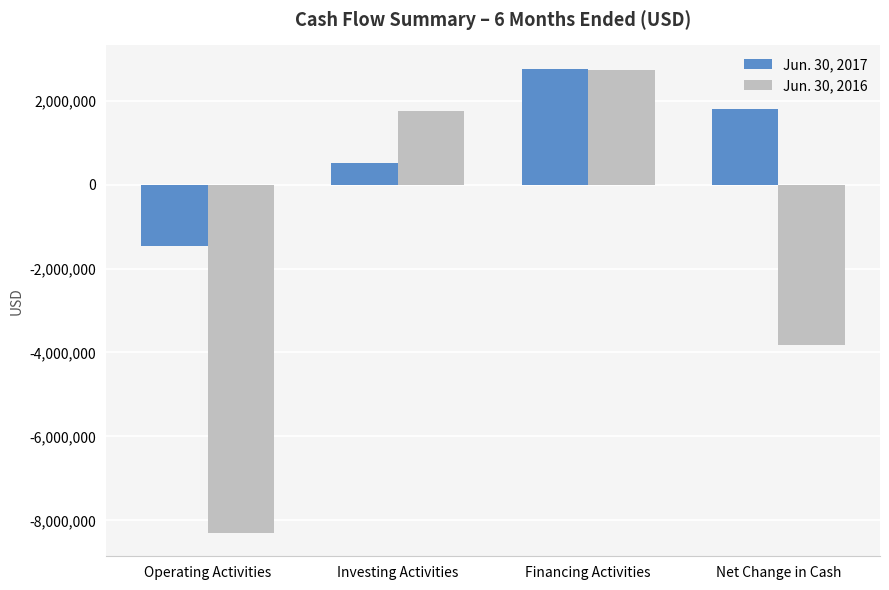

List the labels in order of Jun. 30, 2017 value, largest first.

Financing Activities, Net Change in Cash, Investing Activities, Operating Activities